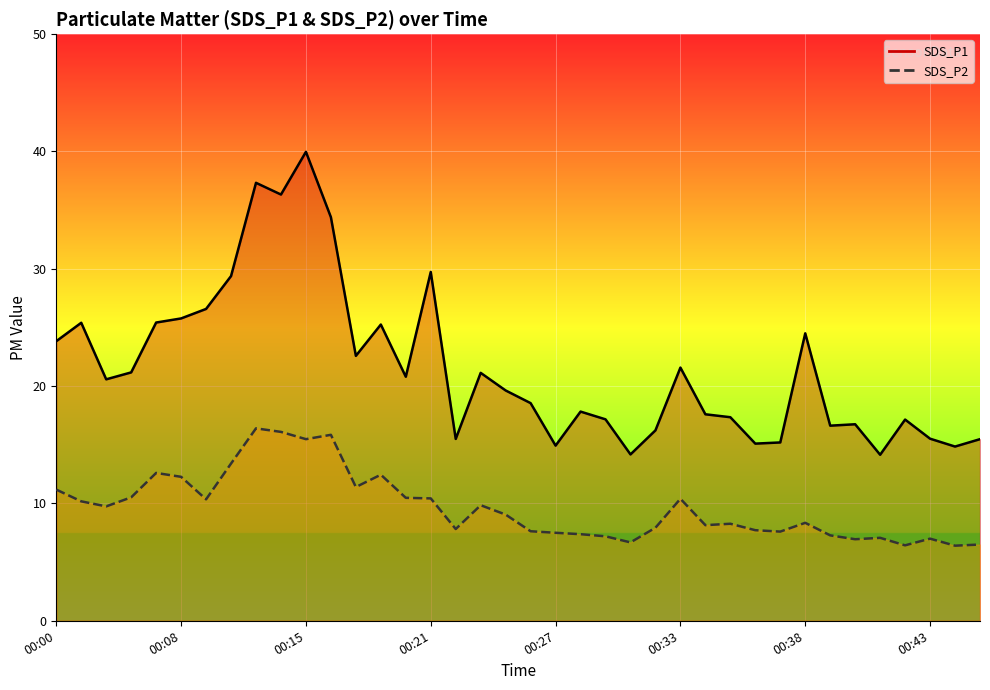

Rank the categories by SDS_P1 value from highest to lowest.

00:15, 00:13, 00:14, 00:17, 00:21, 00:12, 00:09, 00:08, 00:07, 00:03, 00:19, 00:38, 00:00, 00:18, 00:33, 00:06, 00:24, 00:20, 00:05, 00:25, 00:26, 00:28, 00:34, 00:35, 00:29, 00:42, 00:40, 00:39, 00:31, 00:43, 00:23, 00:45, 00:37, 00:36, 00:27, 00:44, 00:30, 00:41